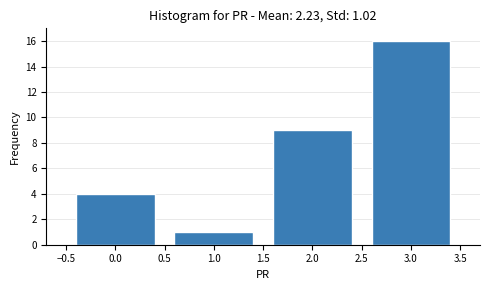

Which range on the x-axis has the tallest bar?

2.5 to 3.5